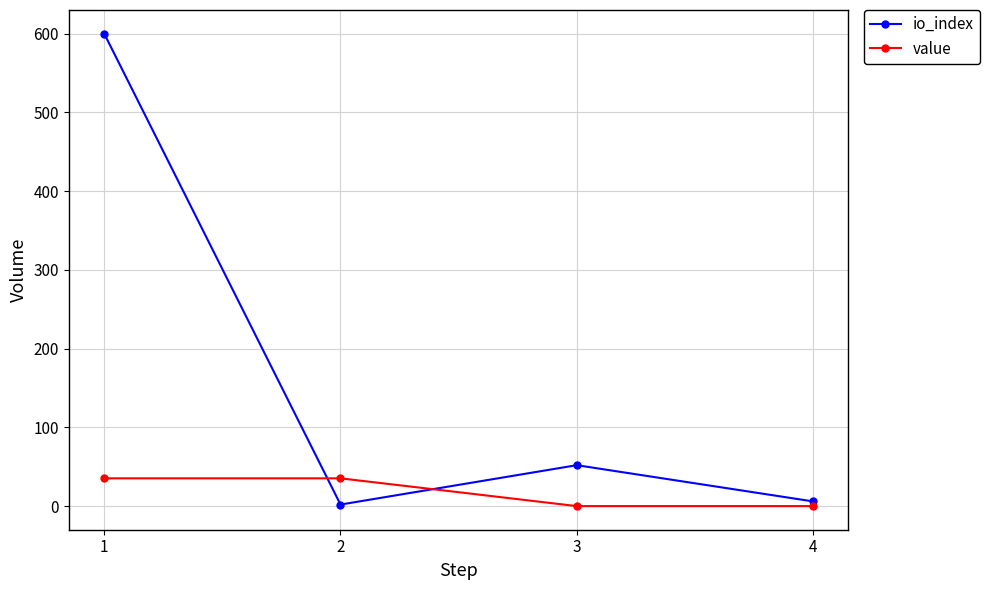

Which series has the largest total across all categories?

io_index